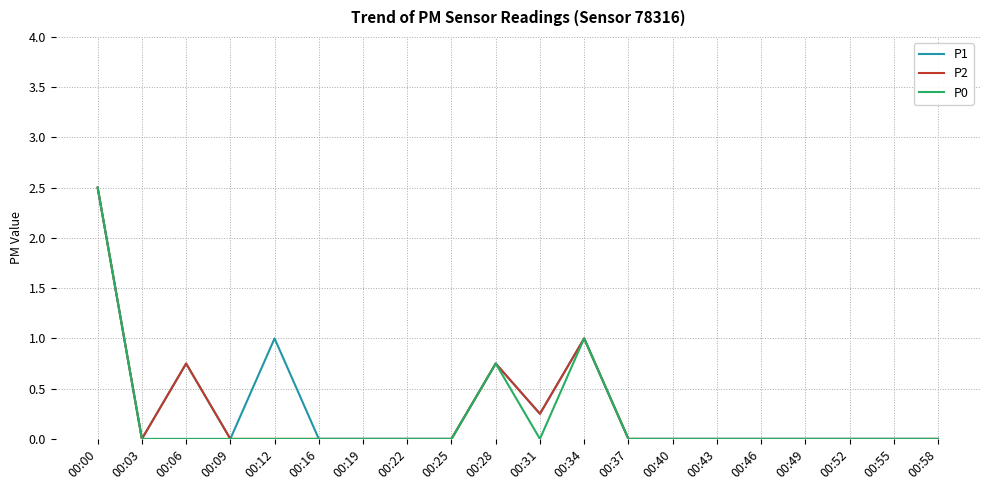

What is the difference between the maximum and minimum values in the P2 series?

2.5